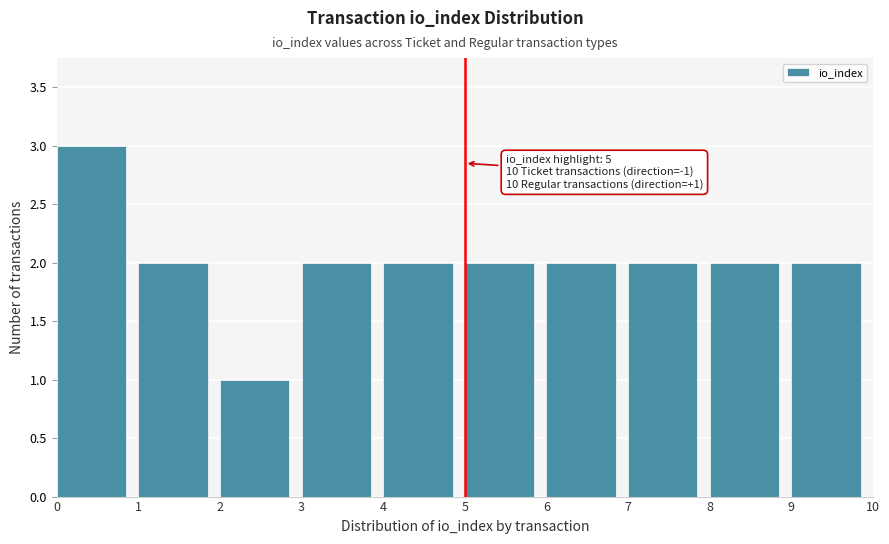

Over which range of the x-axis is the bar tallest?

0 to 1